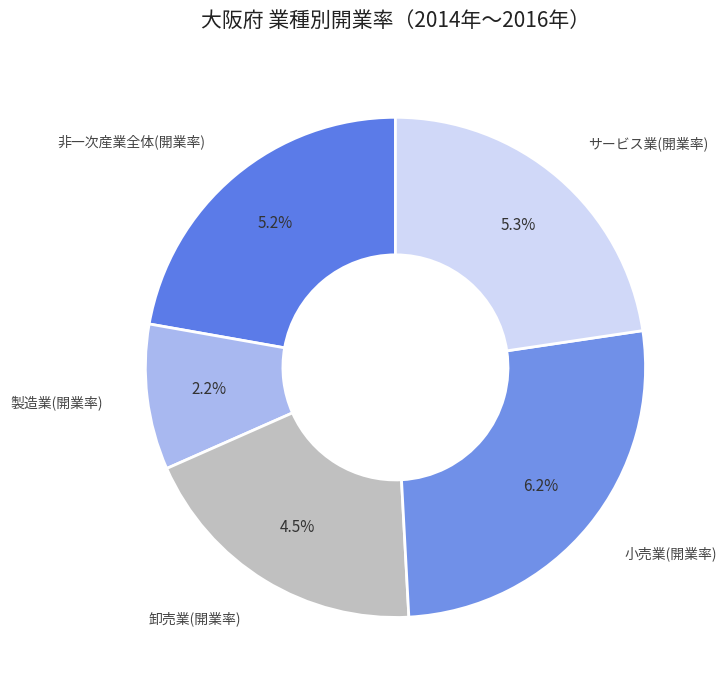

Is it true that サービス業(開業率) is 23% of the pie?

True